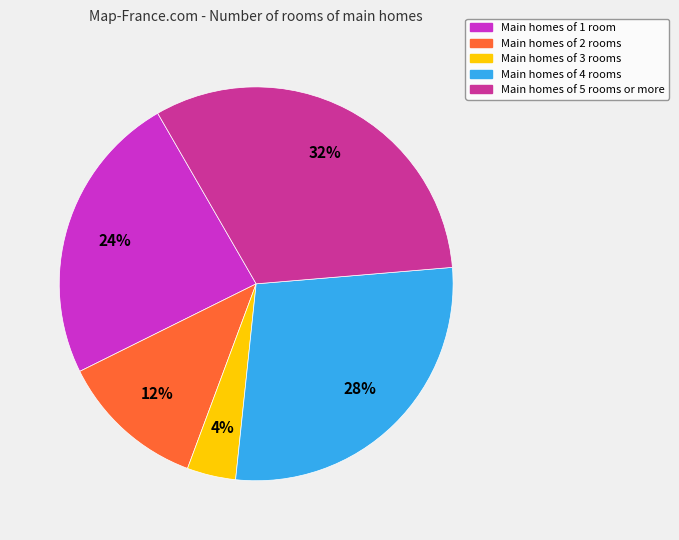

Is the sum of Main homes of 5 rooms or more and Main homes of 2 rooms greater than half?

No